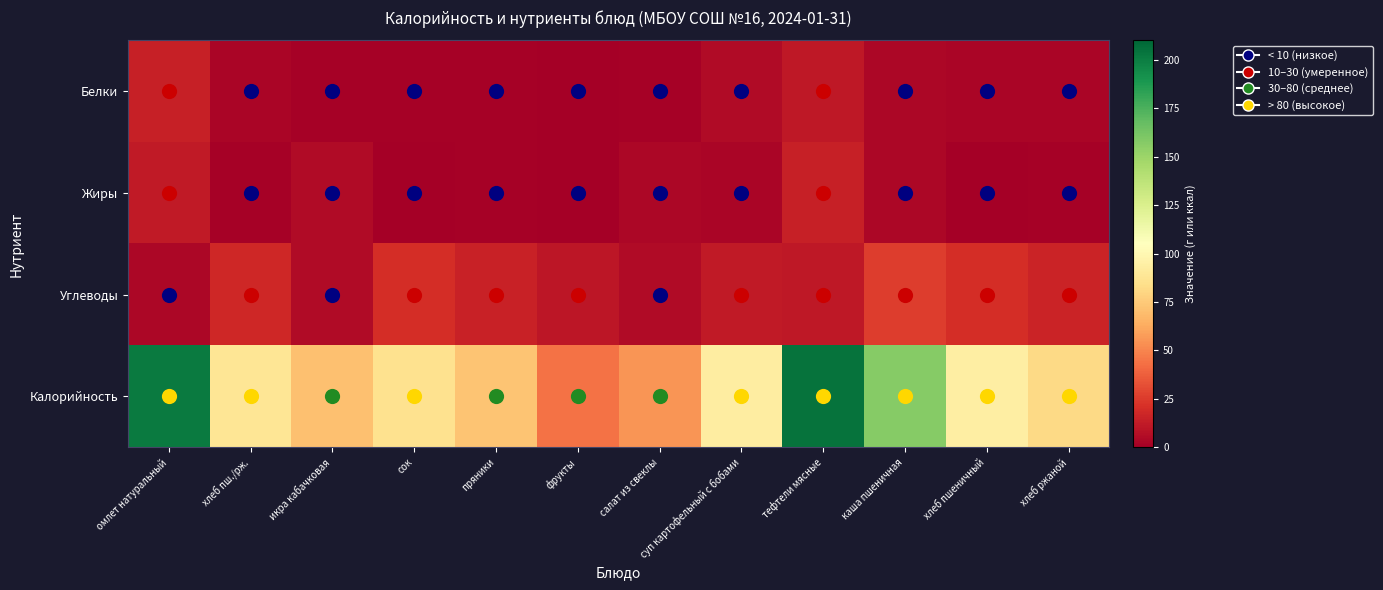

Which series has the largest total across all categories?

Калорийность